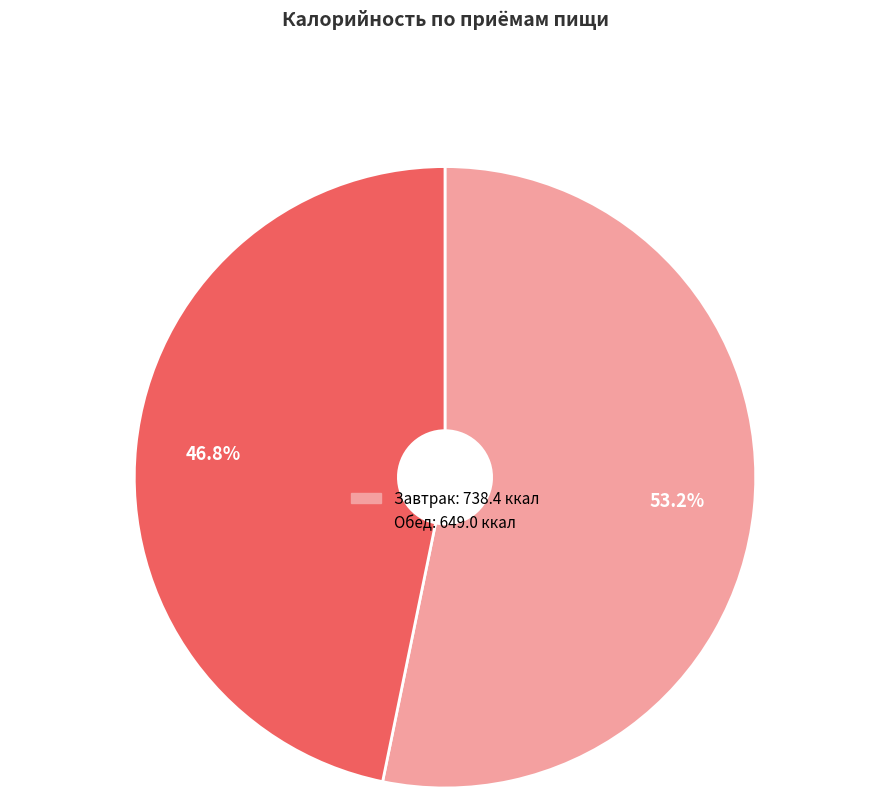

Combined, do Завтрак and Обед account for over 50%?

Yes